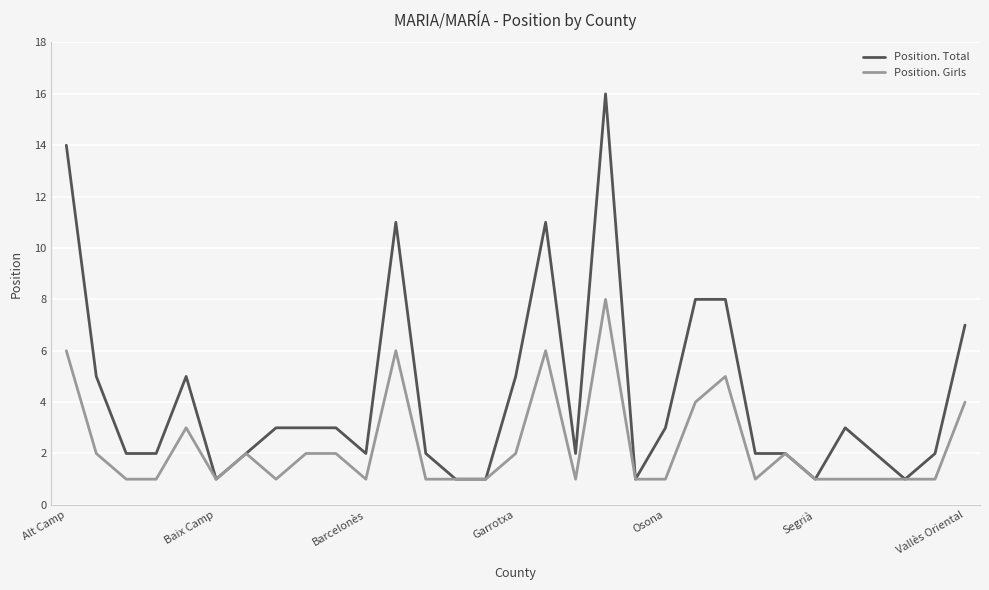

Which series has the largest range (max minus min)?

Position. Total